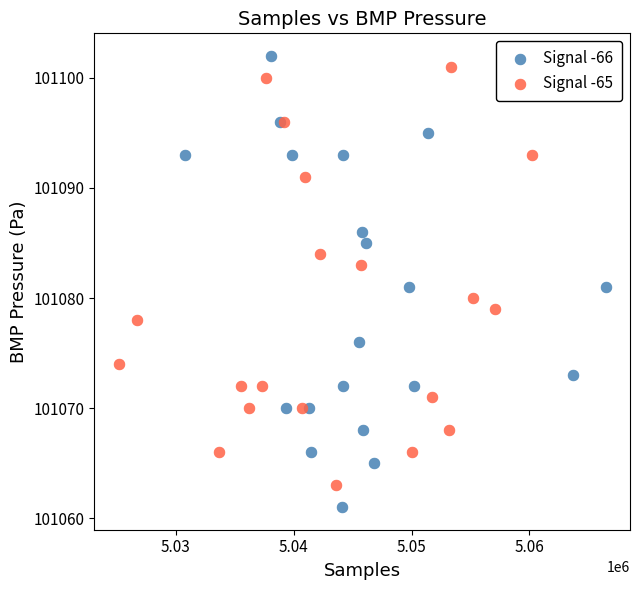

Which series contains the lowest Y value?

Signal -66